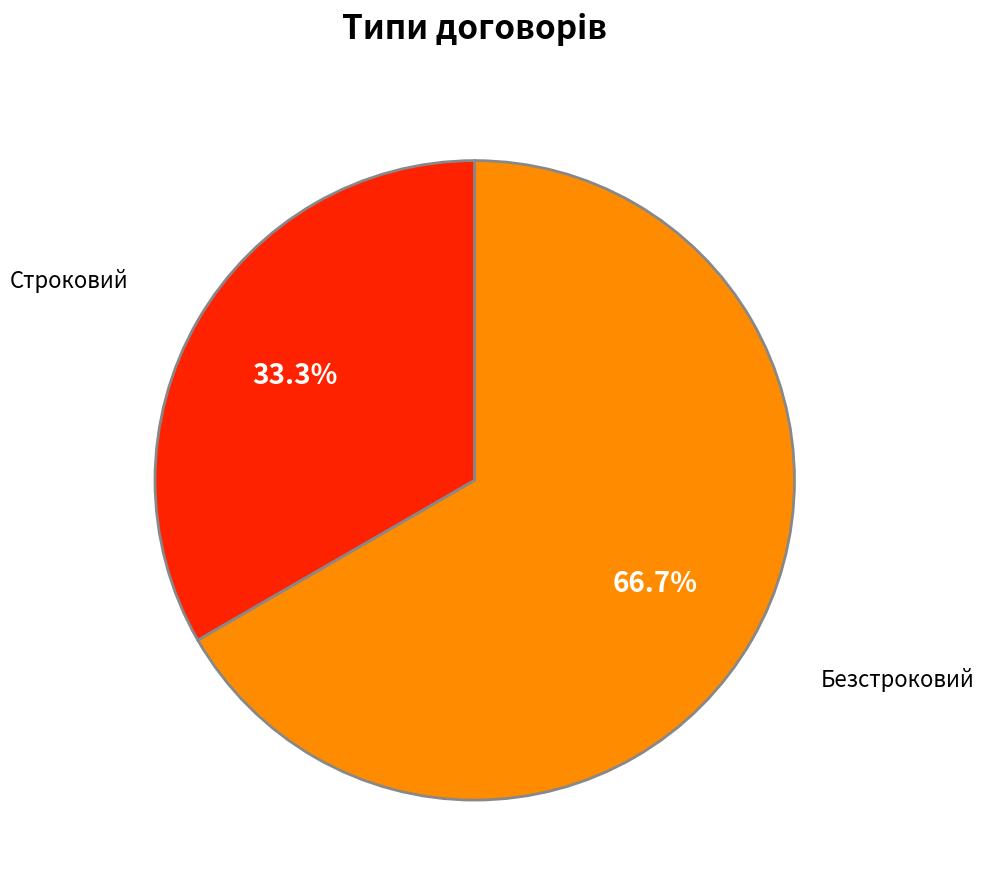

To the nearest percent, what portion does Строковий represent?

33%